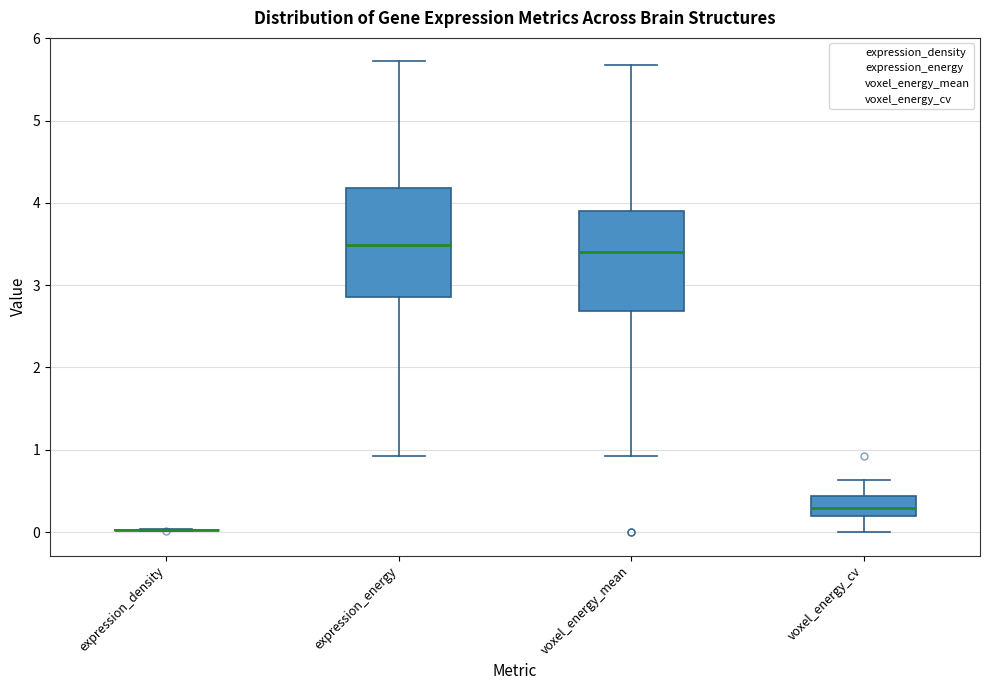

Reading left to right, read every box against the y-axis: the position of its median line, the range the box covers, and the ends of its whiskers. The values are not printed on the chart, so give them approximately, as read against the axis.

expression_density: box collapsed to a line at 0.0, whiskers 0.0 to 0.0
expression_energy: median 3.5, box 2.9 to 4.2, whiskers 0.9 to 5.7
voxel_energy_mean: median 3.4, box 2.7 to 3.9, whiskers 0.9 to 5.7
voxel_energy_cv: median 0.3, box 0.2 to 0.4, whiskers 0.0 to 0.6